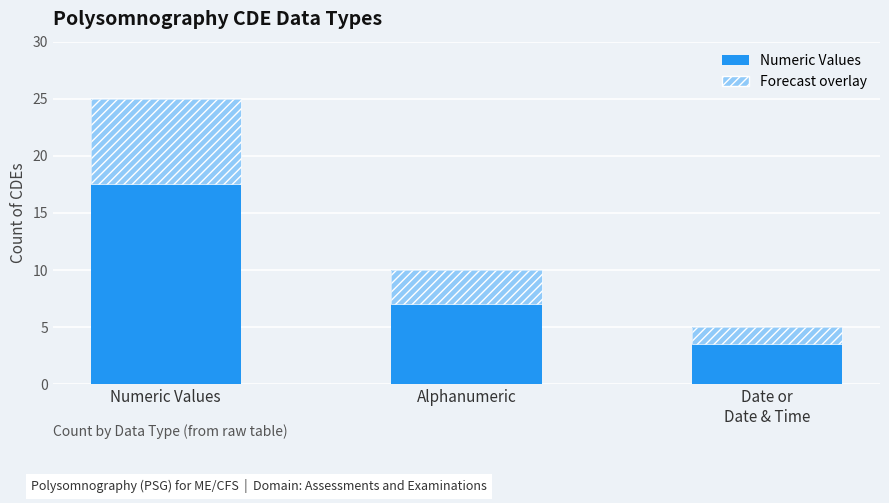

Are the bars grouped side by side (vs. stacked)?

No